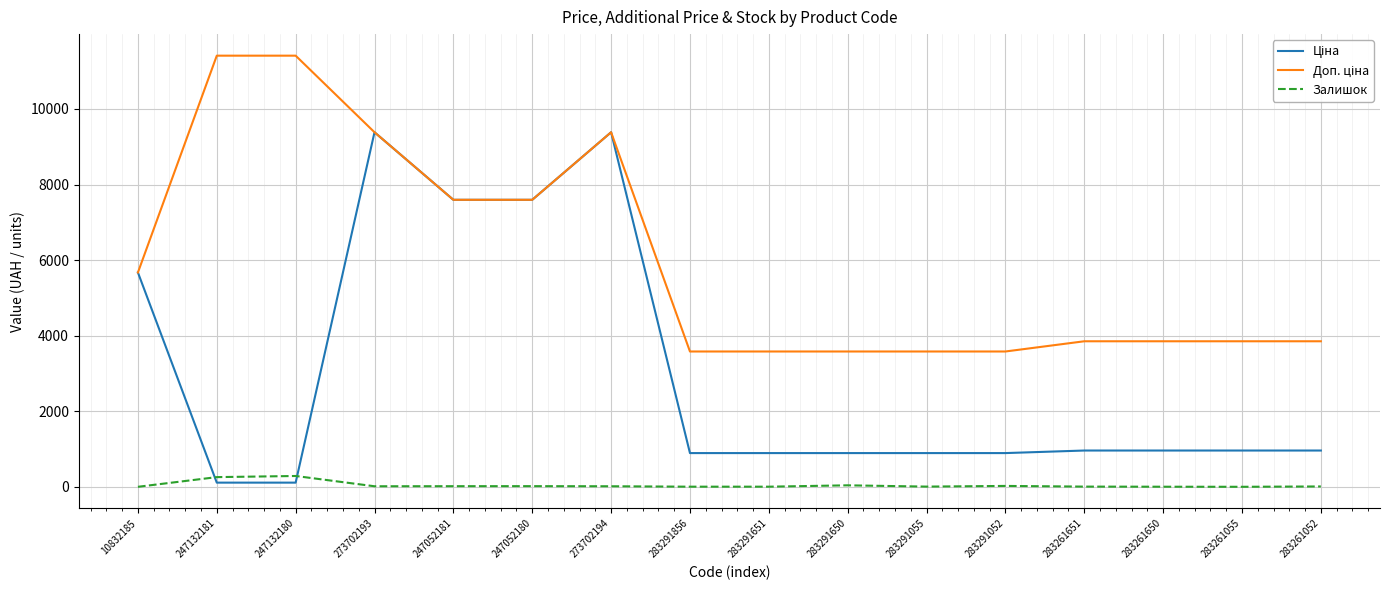

True or false: Доп. ціна and Залишок cross at least once.

False